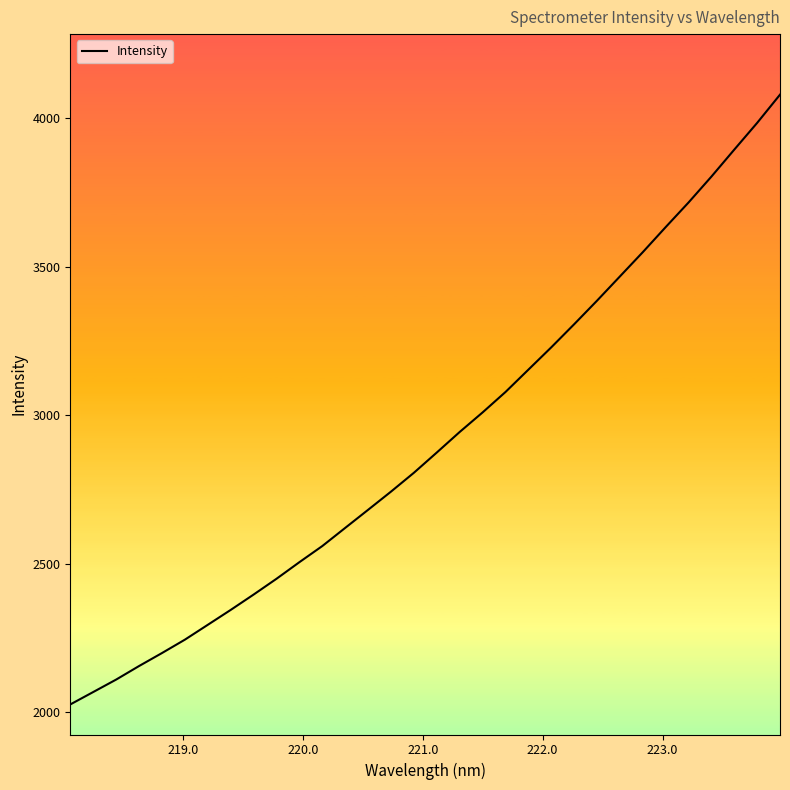

What is the minimum value shown in the chart?

2025.4